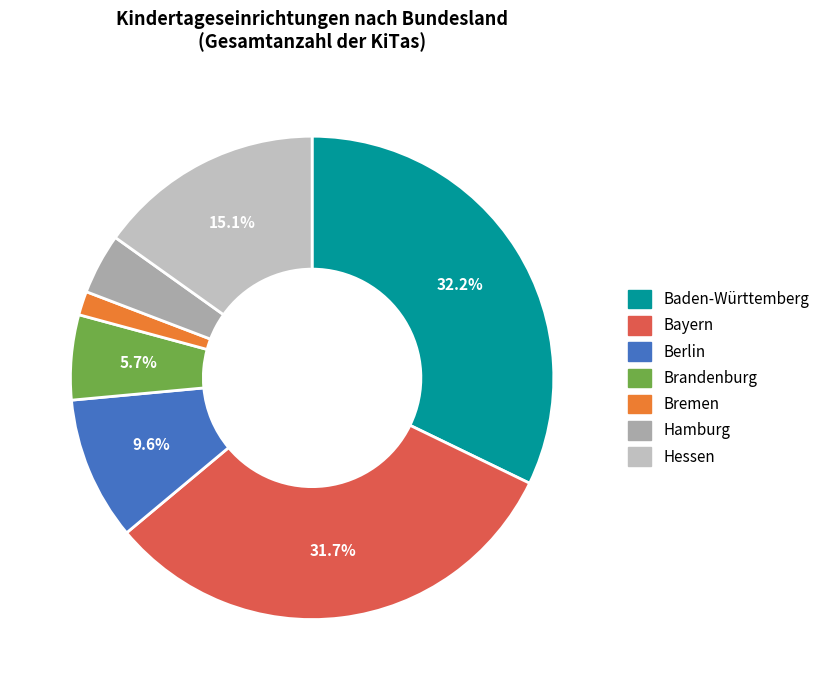

What is the smallest slice in the pie chart?

Bremen